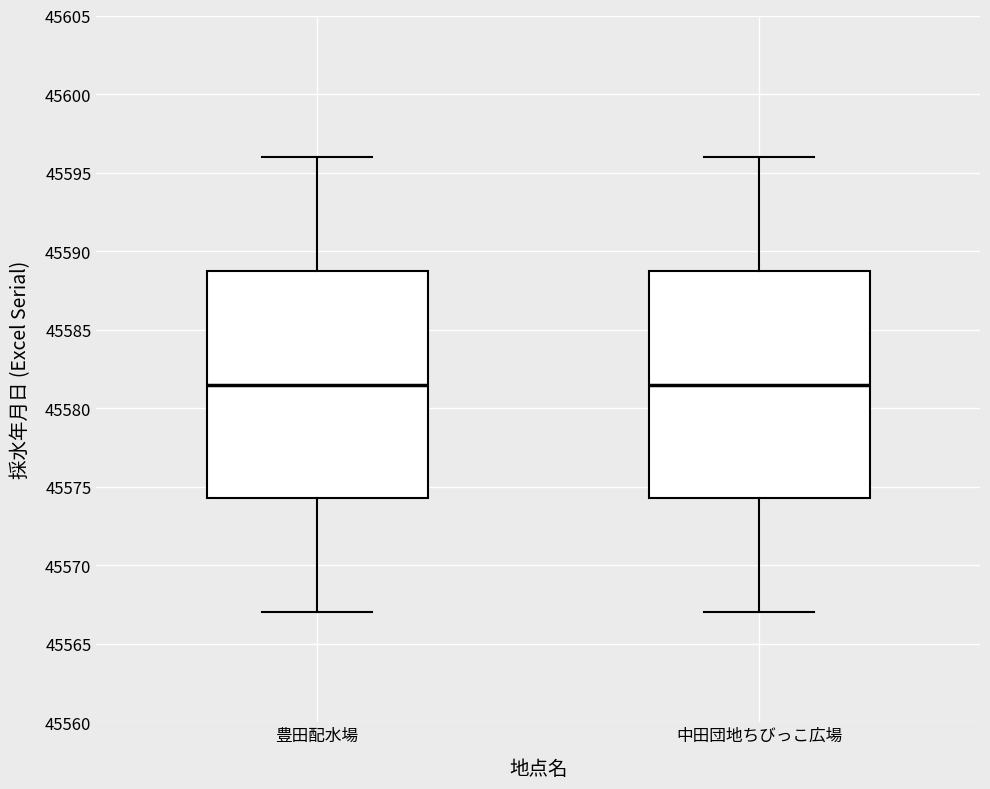

Reading left to right, transcribe this box plot: for each box, give where its median line is, the range the box spans, and where its two whiskers end, as read against the y-axis. The values are not printed on the chart, so give them approximately, as read against the axis.

豊田配水場: median 45581.5, box 45574.5 to 45589.0, whiskers 45567.0 to 45596.0
中田団地ちびっこ広場: median 45581.5, box 45574.5 to 45589.0, whiskers 45567.0 to 45596.0